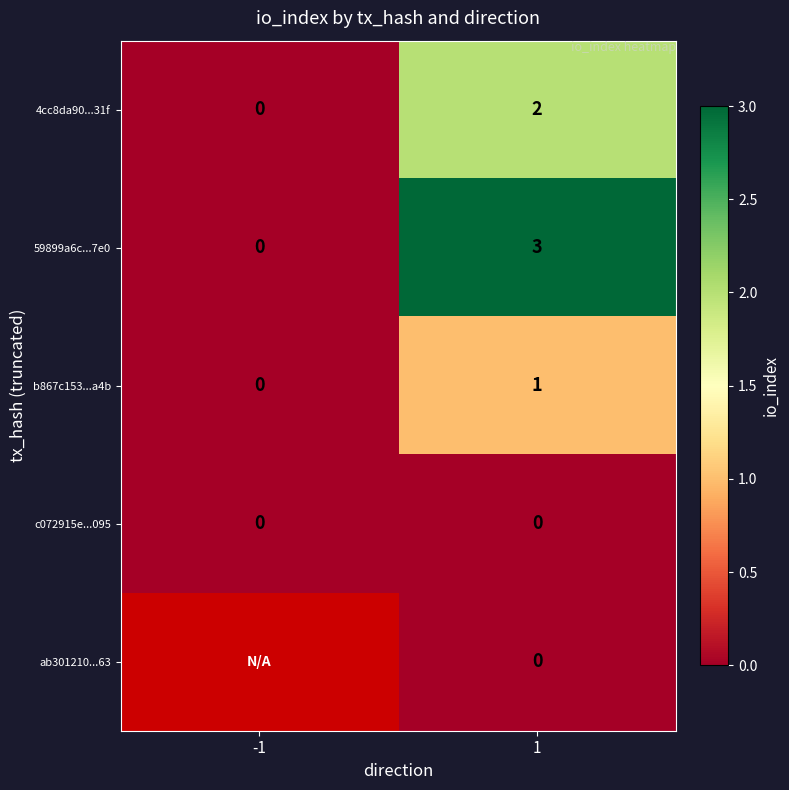

What is the sum of all 59899a6c...7e0 values?

3